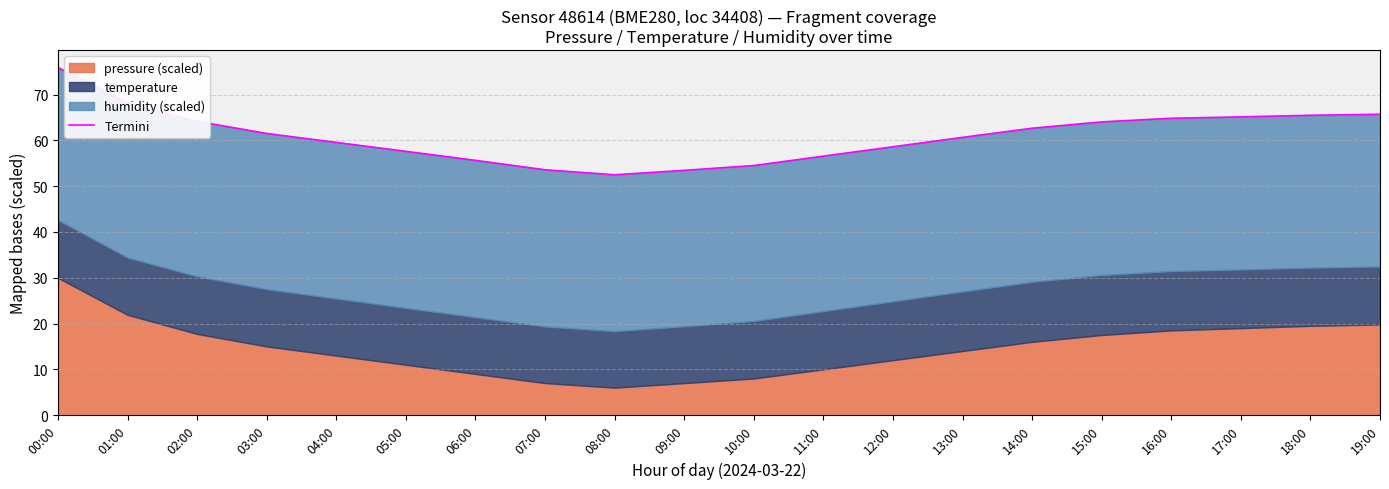

Does the chart display data point markers on the line(s)?

No